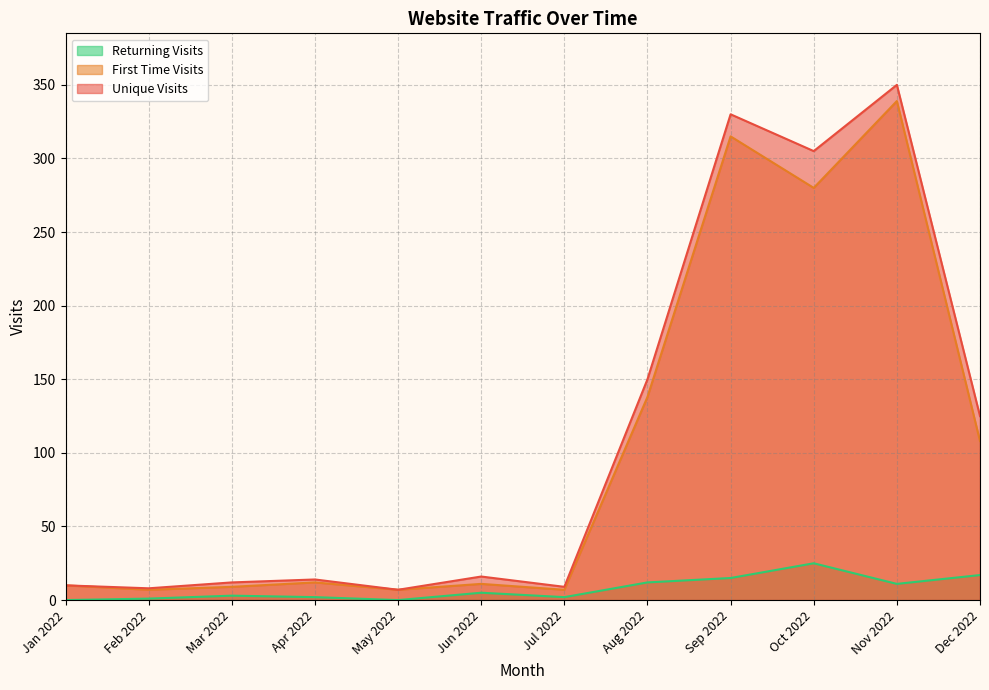

Which series changed the most between Jan 2022 and Sep 2022?

Unique Visits